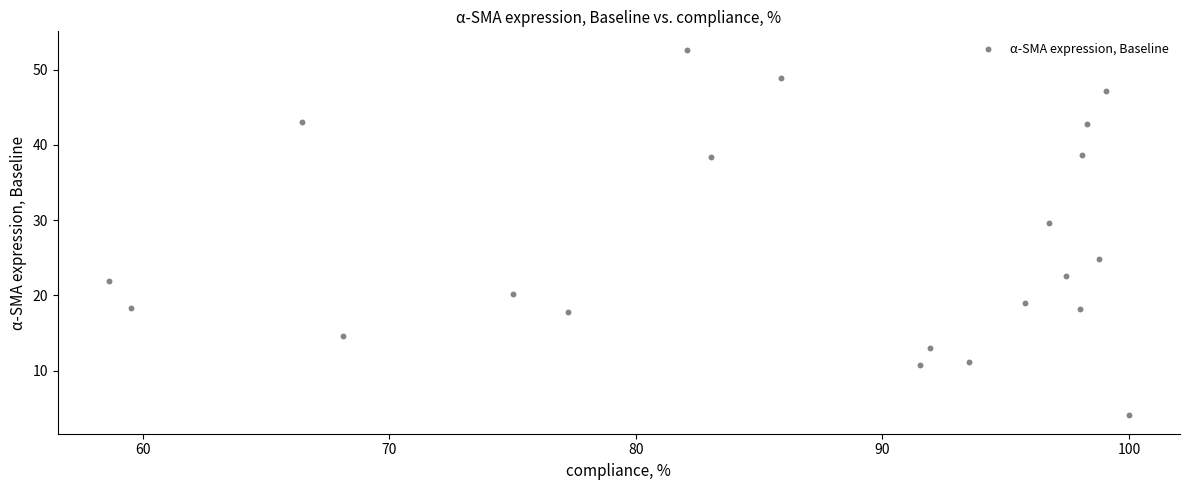

What Y value in the scatter plot is closest to 28?

29.7